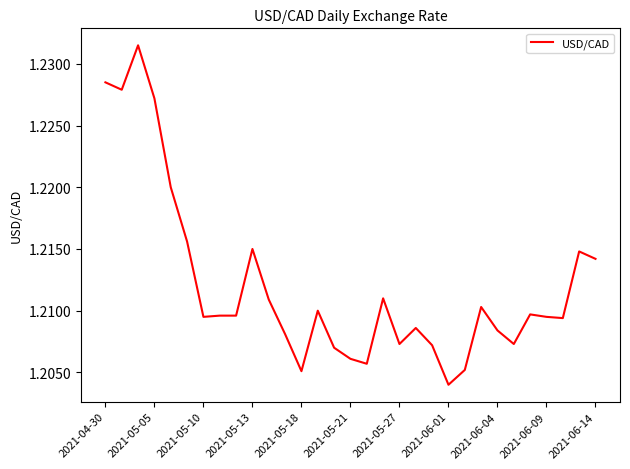

Does the chart have visible grid lines?

No